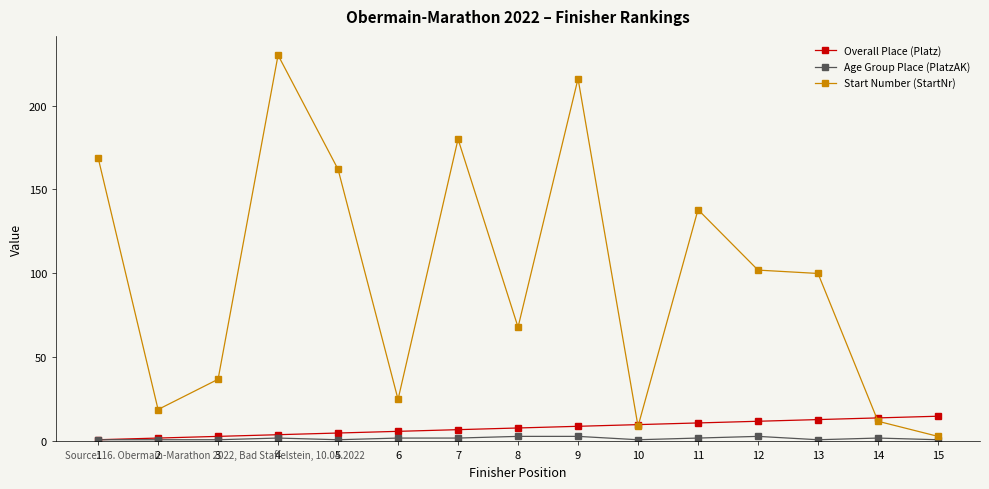

What are all the series names shown in the legend?

Overall Place (Platz), Age Group Place (PlatzAK), Start Number (StartNr)